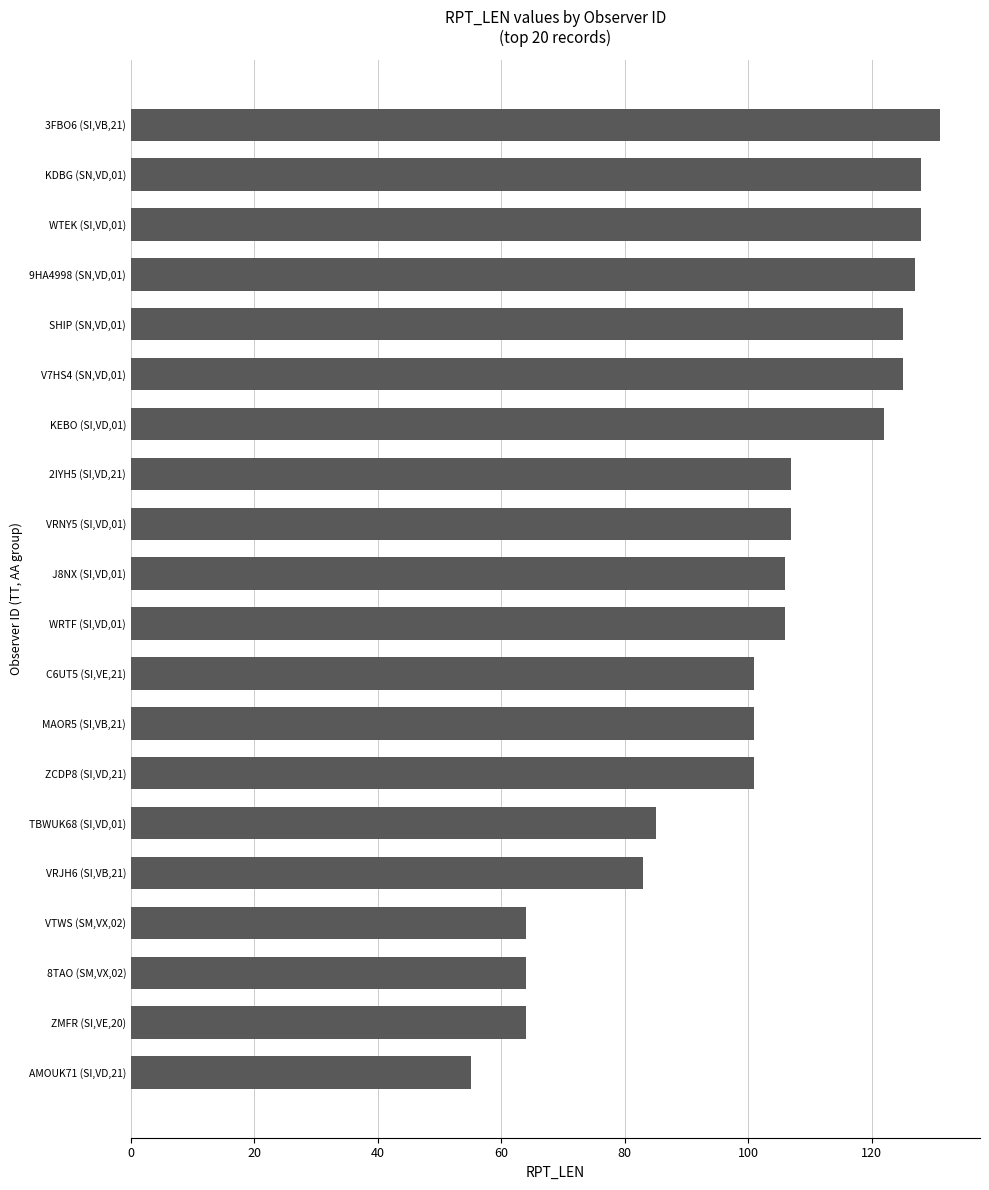

What is the smallest value displayed?

55